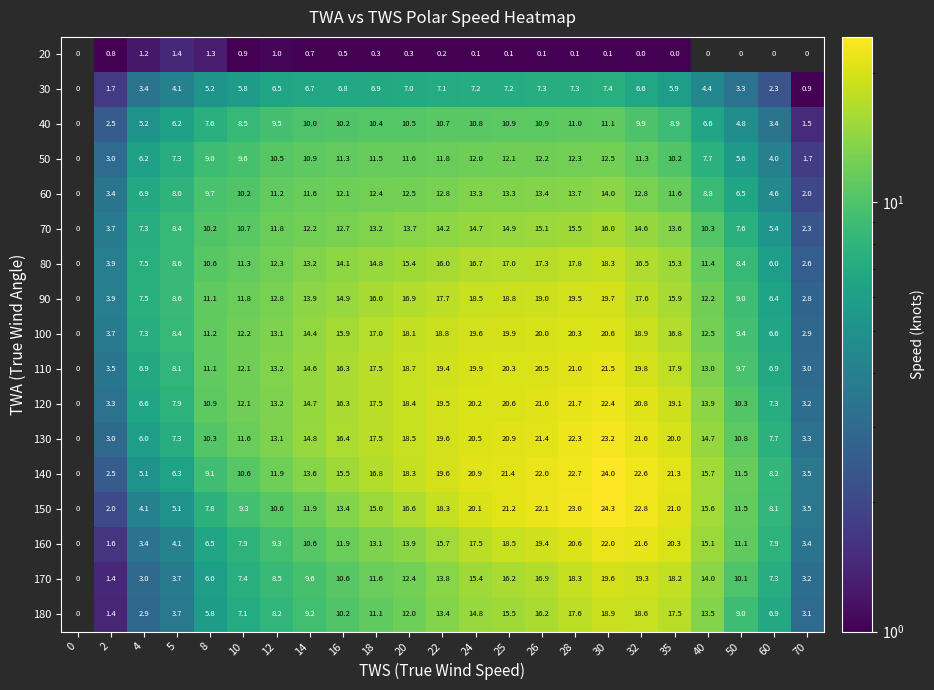

What is the difference between the 90 values at 24 and 8?

7.4